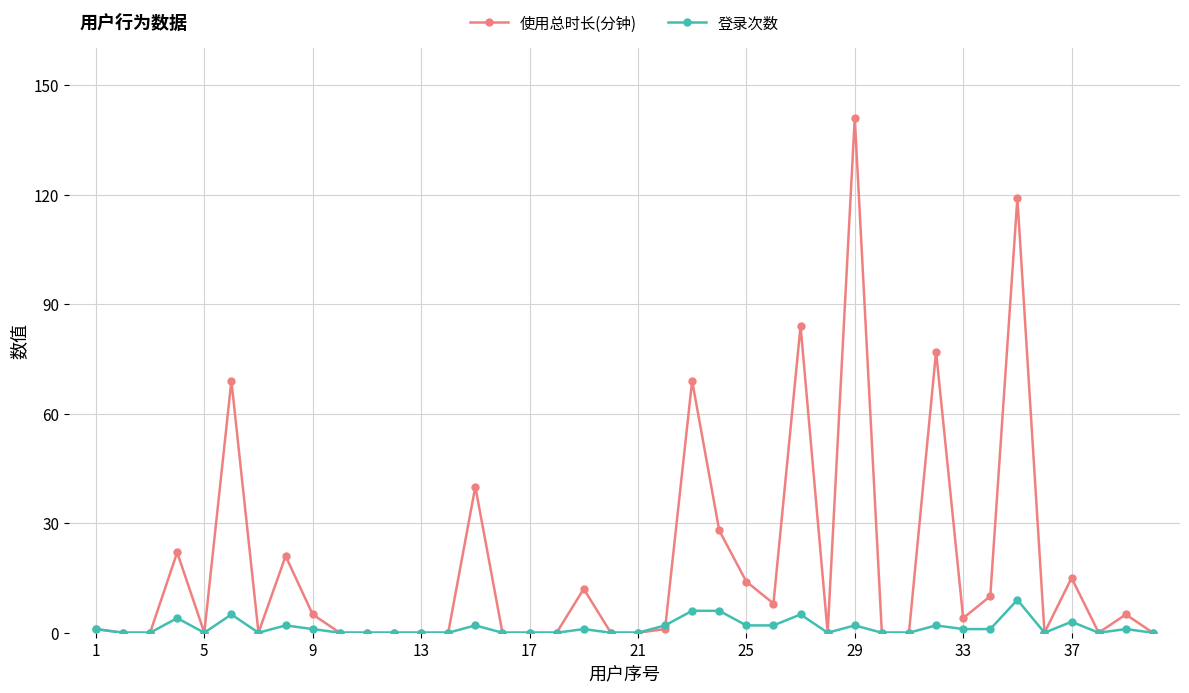

Rank the series by their maximum value, from lowest to highest.

登录次数, 使用总时长(分钟)